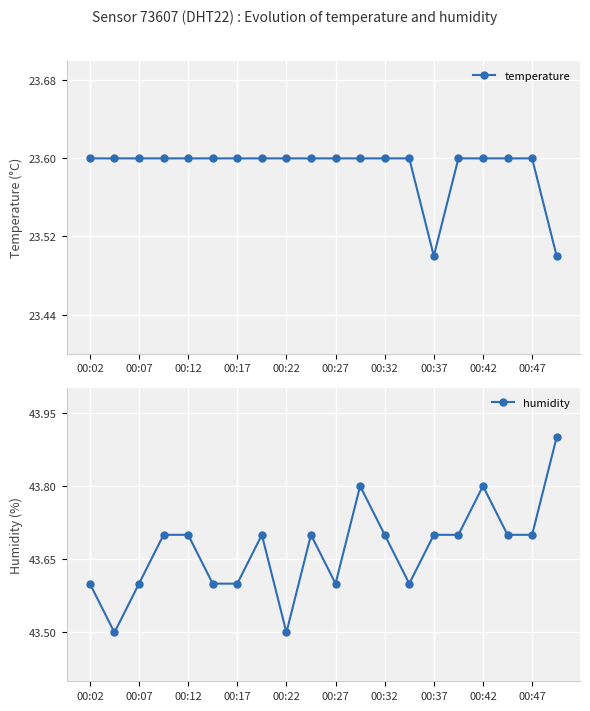

What is the sum of the humidity values at 00:12 and 00:47?

87.4